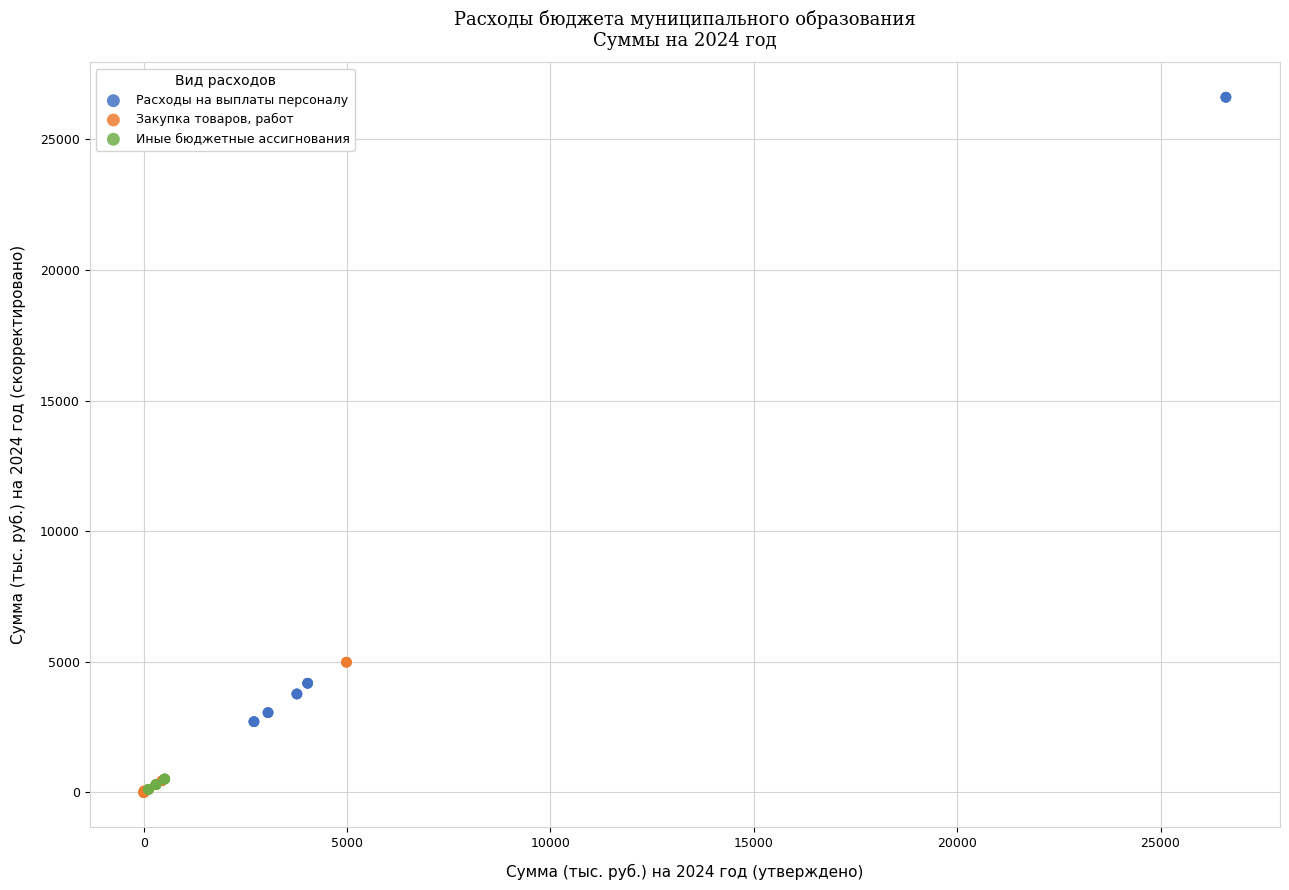

Which series has the widest spread of Y values?

Расходы на выплаты персоналу